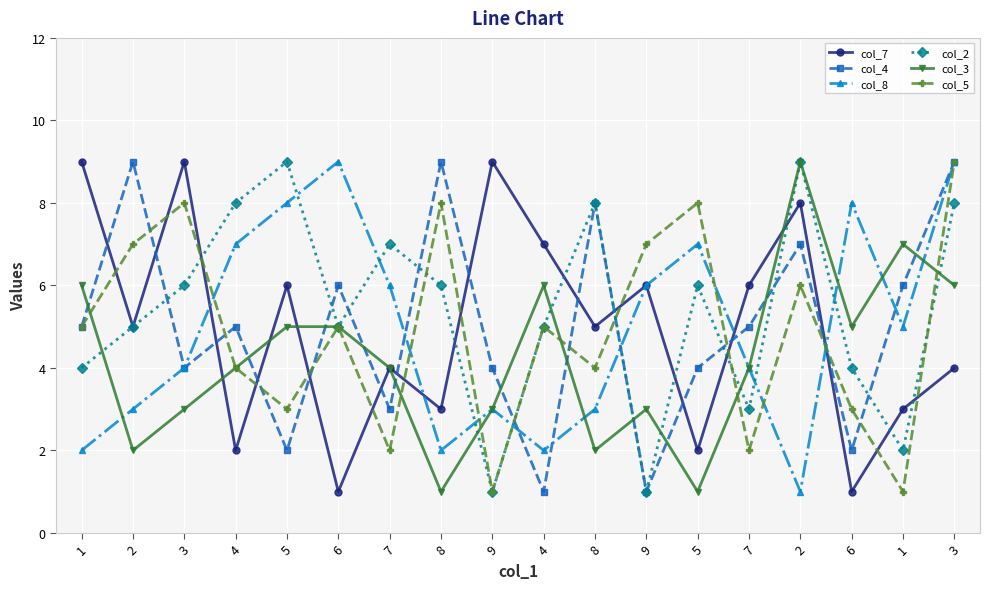

How many times do col_2 and col_5 cross each other?

5